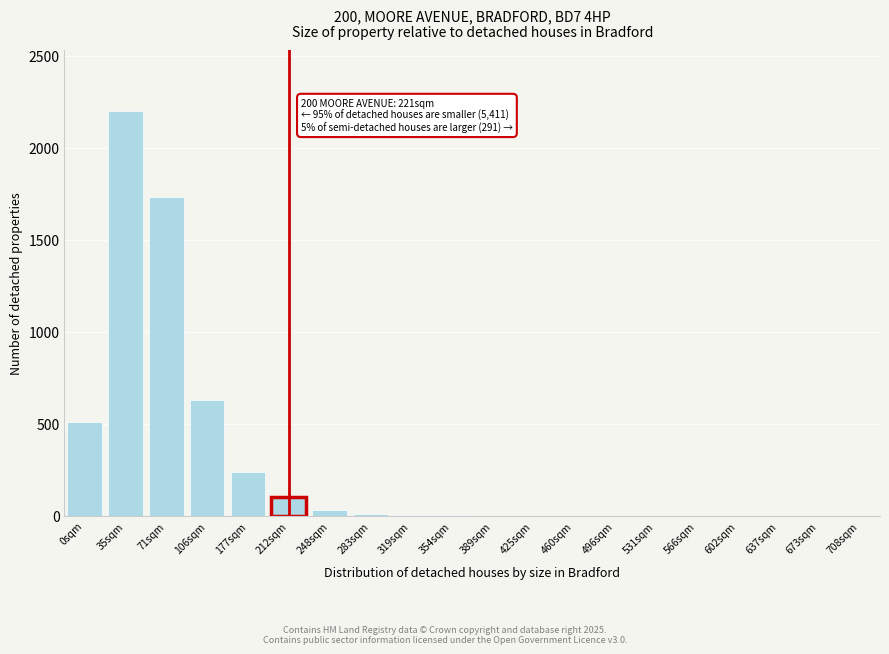

True or false: the data shows 0 at 673sqm.

True